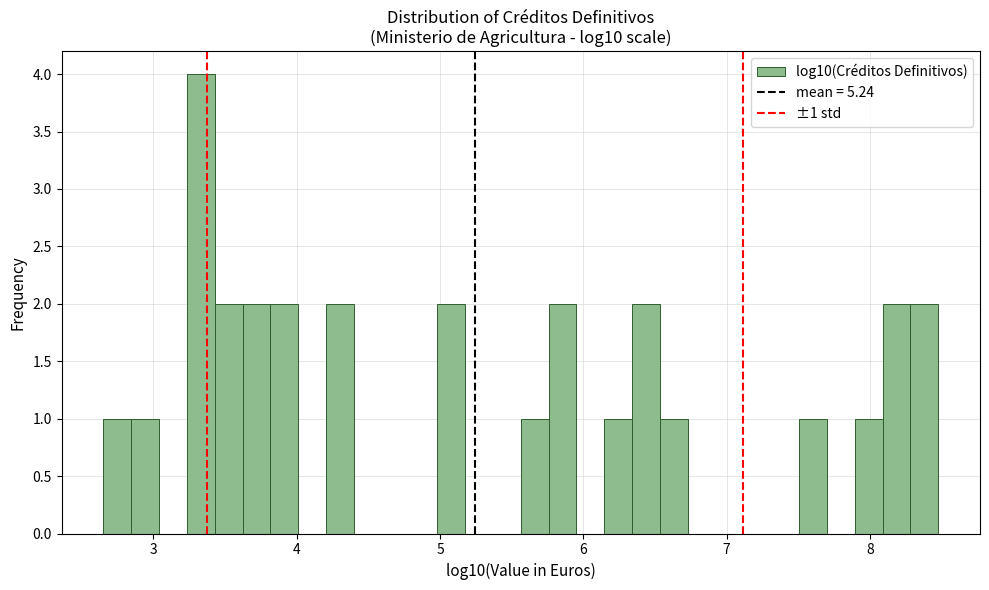

Around what value on the x-axis is the tallest bar? Give the approximate position of its centre, as read against the axis.

3.3